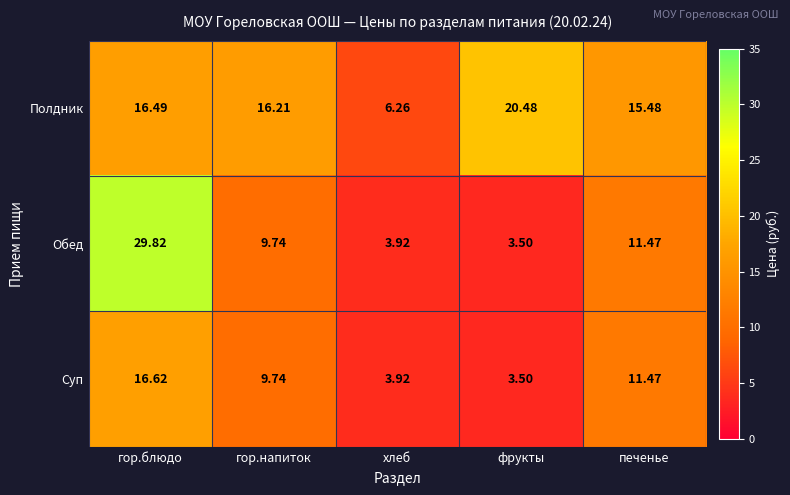

At which category is the sum across all series the highest?

гор.блюдо